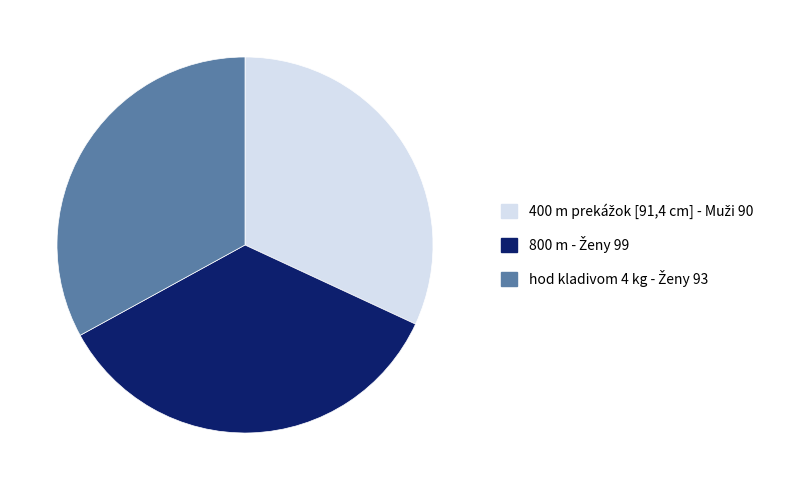

Does any single category account for the majority?

No